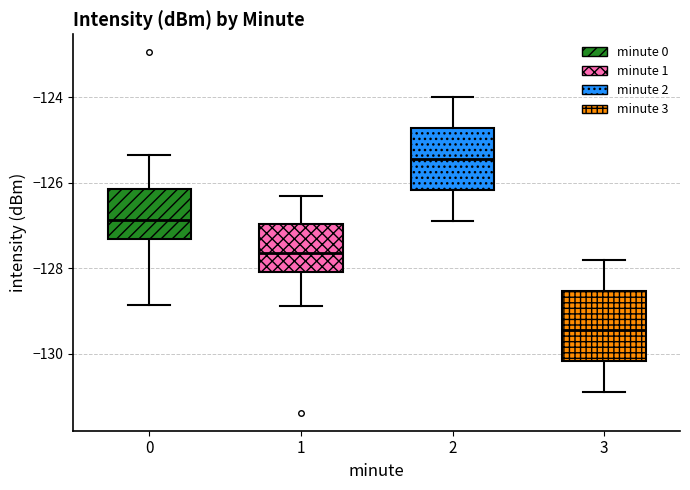

Reading left to right, transcribe this box plot: for each box, give where its median line is, the range the box spans, and where its two whiskers end, as read against the y-axis. The values are not printed on the chart, so give them approximately, as read against the axis.

0: median -126.8, box -127.4 to -126.2, whiskers -128.8 to -125.4
1: median -127.6, box -128.0 to -127.0, whiskers -128.8 to -126.4
2: median -125.4, box -126.2 to -124.8, whiskers -126.8 to -124.0
3: median -129.4, box -130.2 to -128.6, whiskers -130.8 to -127.8